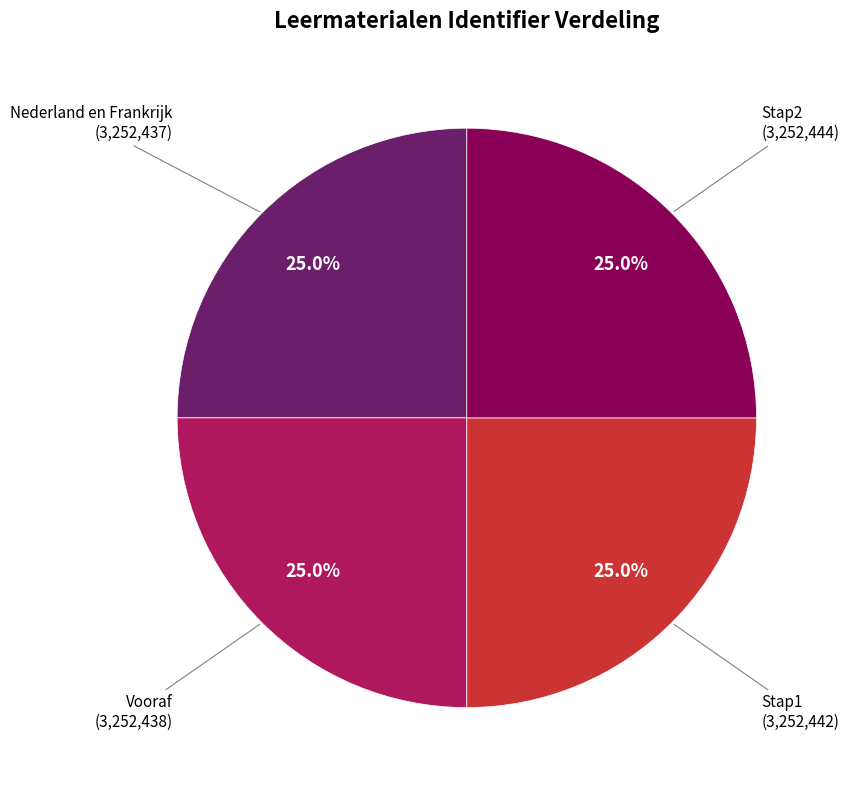

Does any single category account for the majority?

No